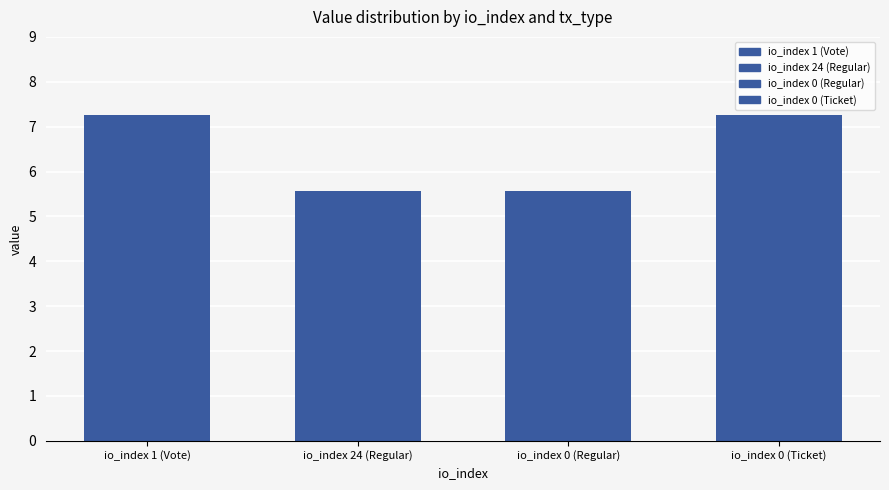

What is the sum of all values?

25.7